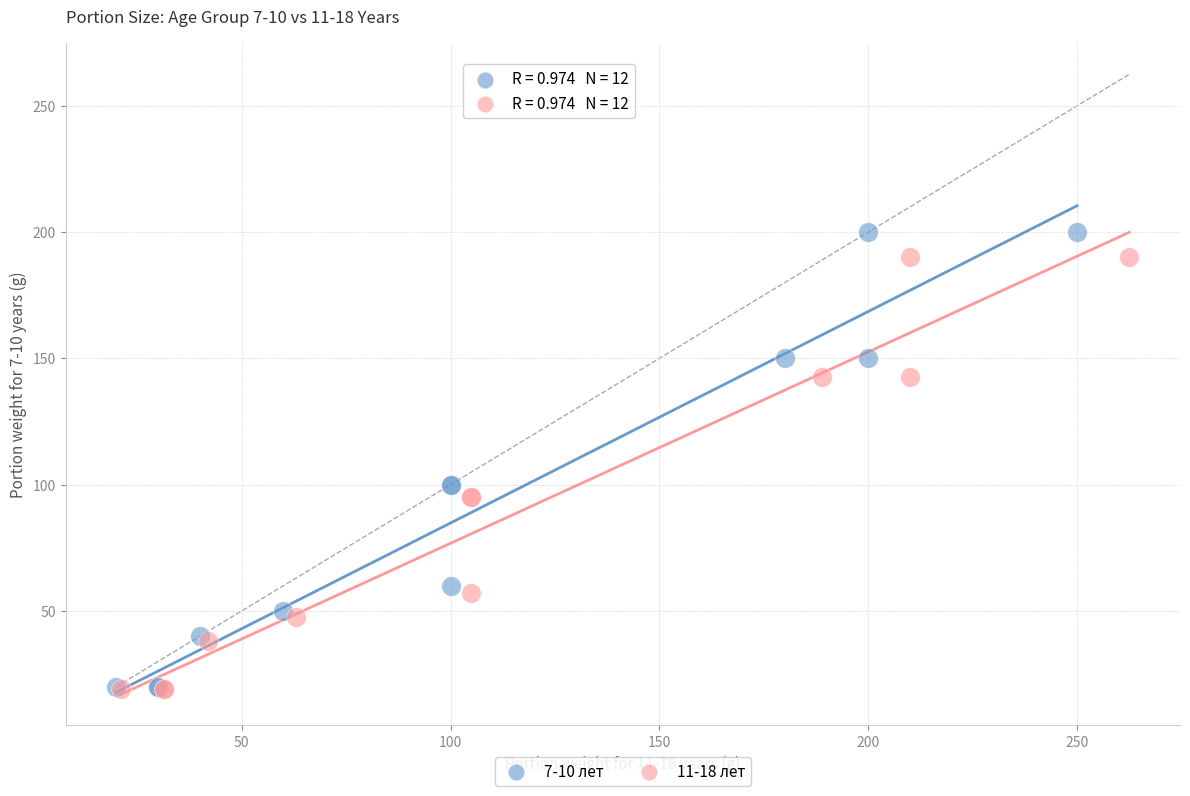

What are all the series names shown in the legend?

7-10 лет, 11-18 лет